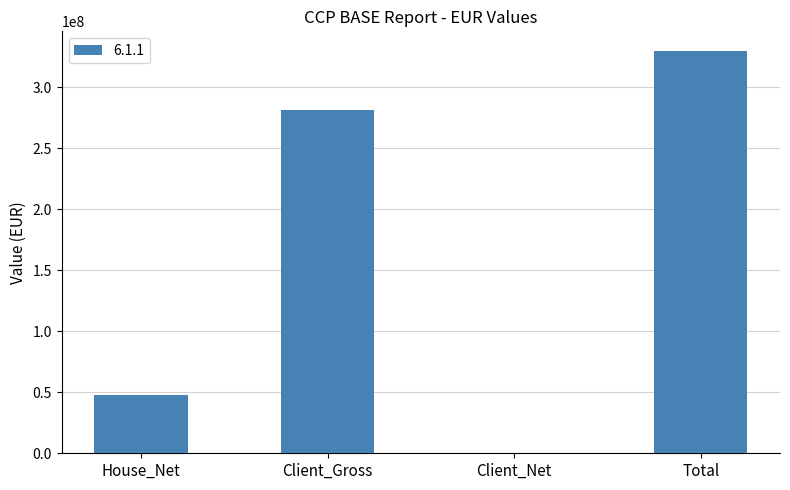

Reading left to right, transcribe all the data shown in this chart.

House_Net=47658820.1	Client_Gross=281549071.7	Client_Net=0.0	Total=329207891.8